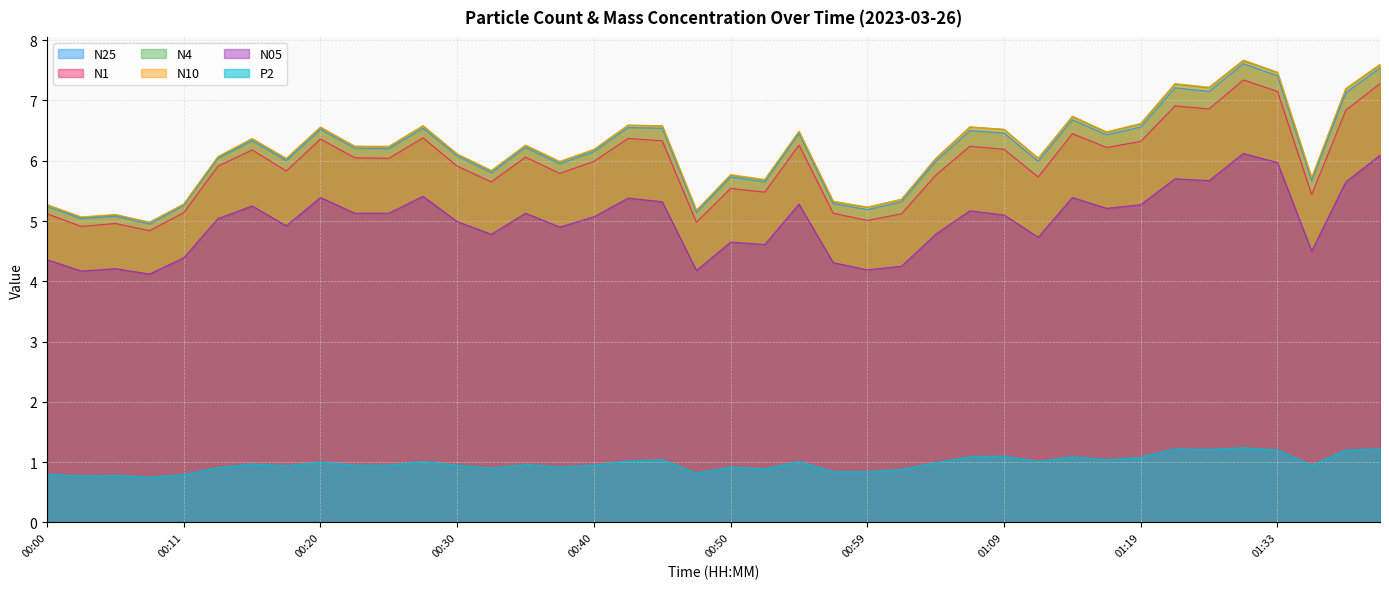

True or false: N05 and N4 intersect in this chart.

False